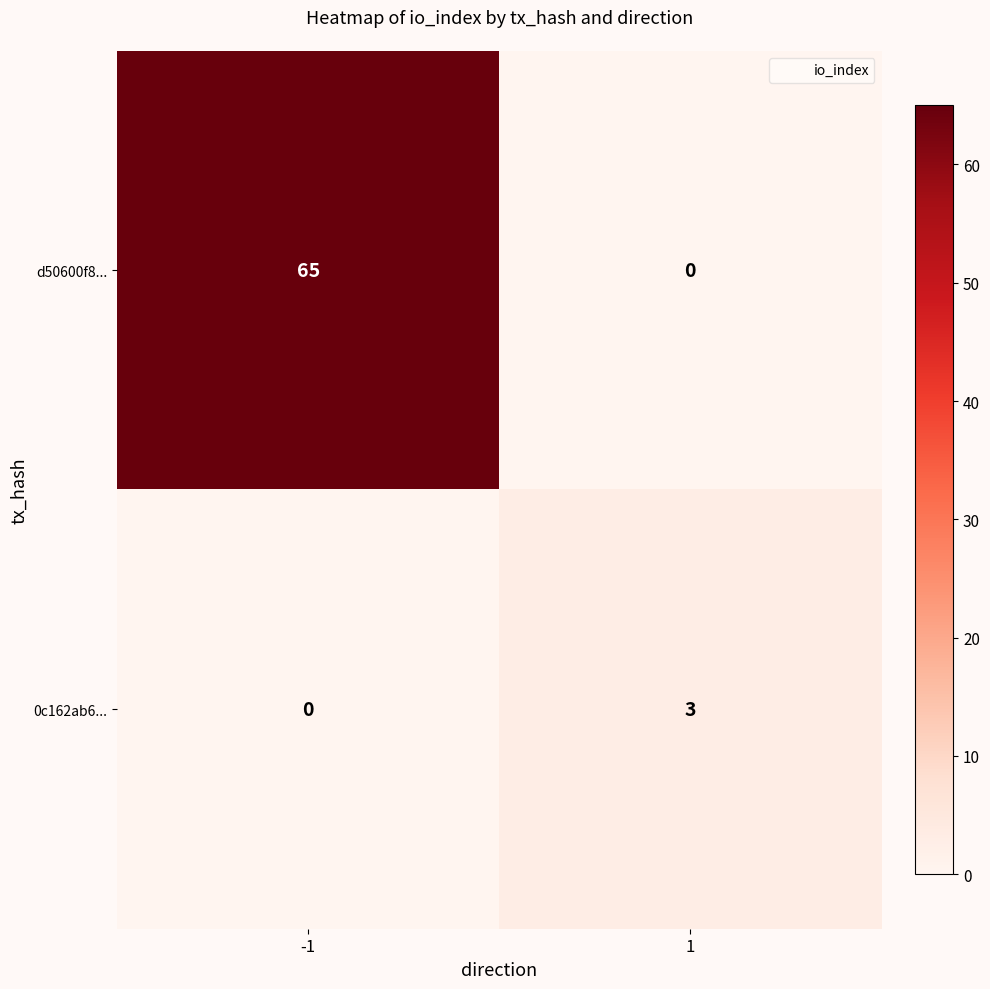

What is the sum of all d50600f8... values?

65